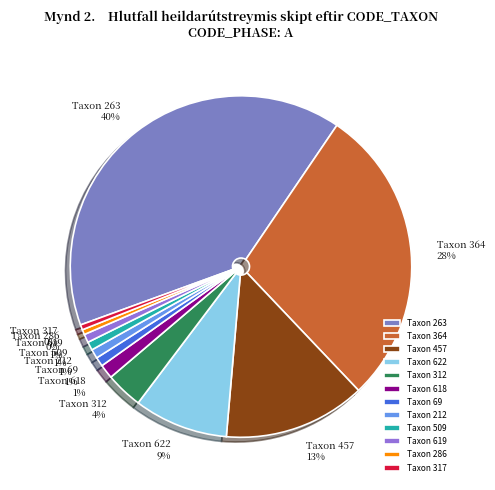

How many slices are in this pie chart?

12